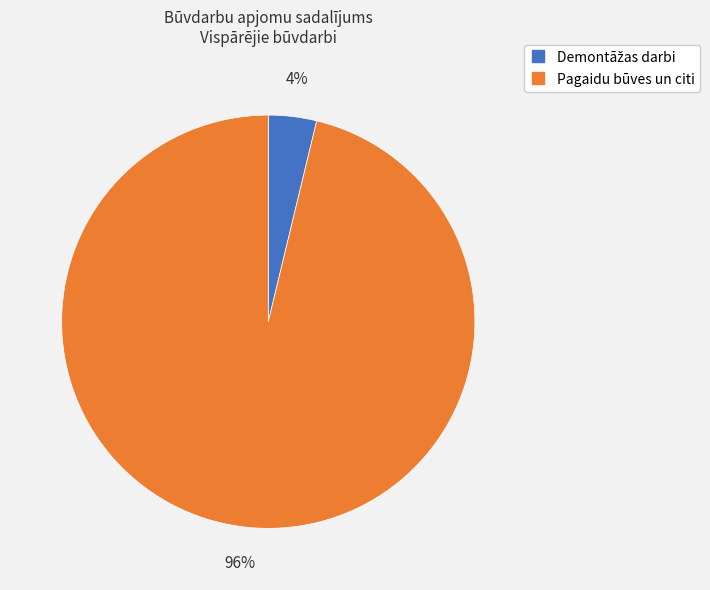

To the nearest percent, what is the average slice percentage?

50%